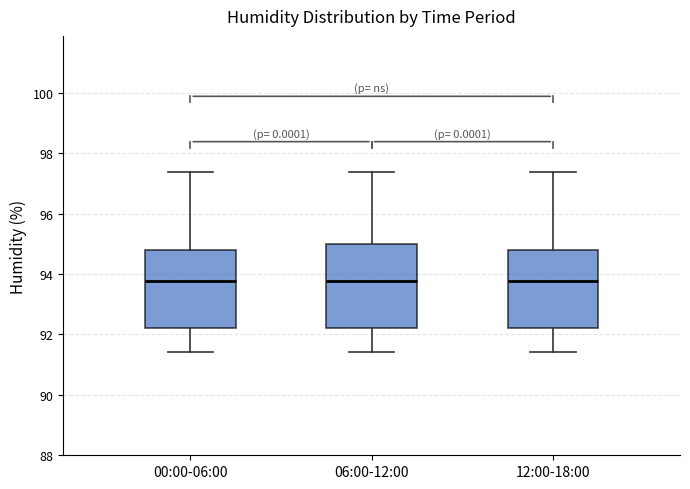

Where does the upper whisker of the box for 12:00-18:00 end on the y-axis? The values are not printed on the chart, so give them approximately, as read against the axis.

97.4